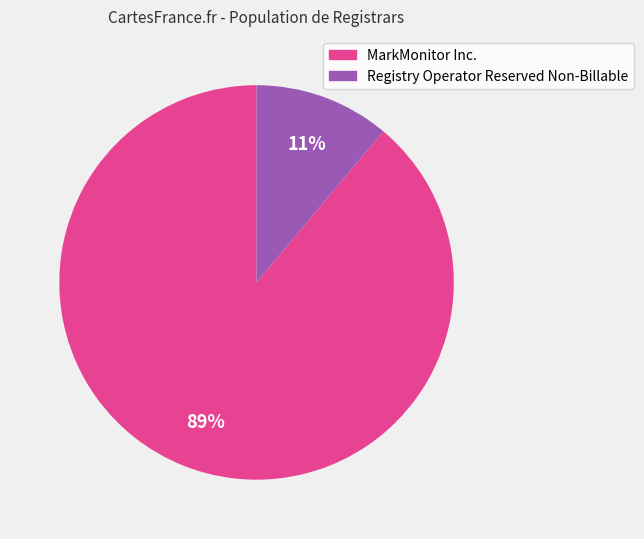

To the nearest percent, what is the difference between the largest and smallest slice percentages?

78%